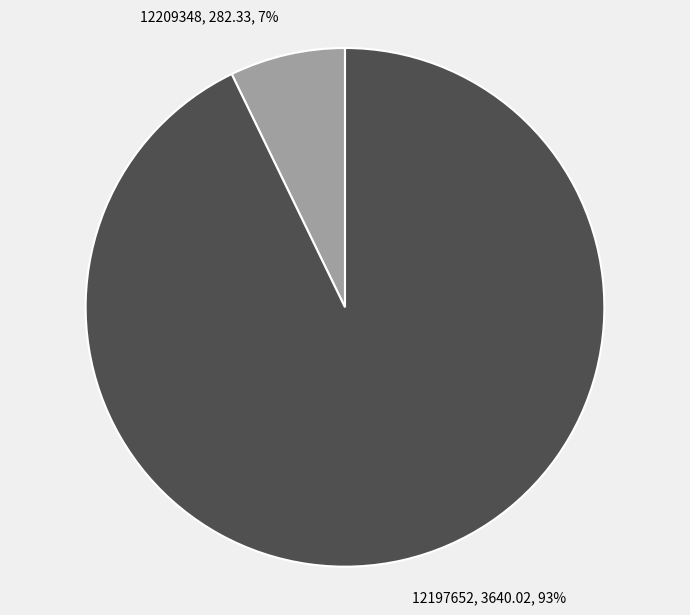

Count the number of slices in the pie.

2